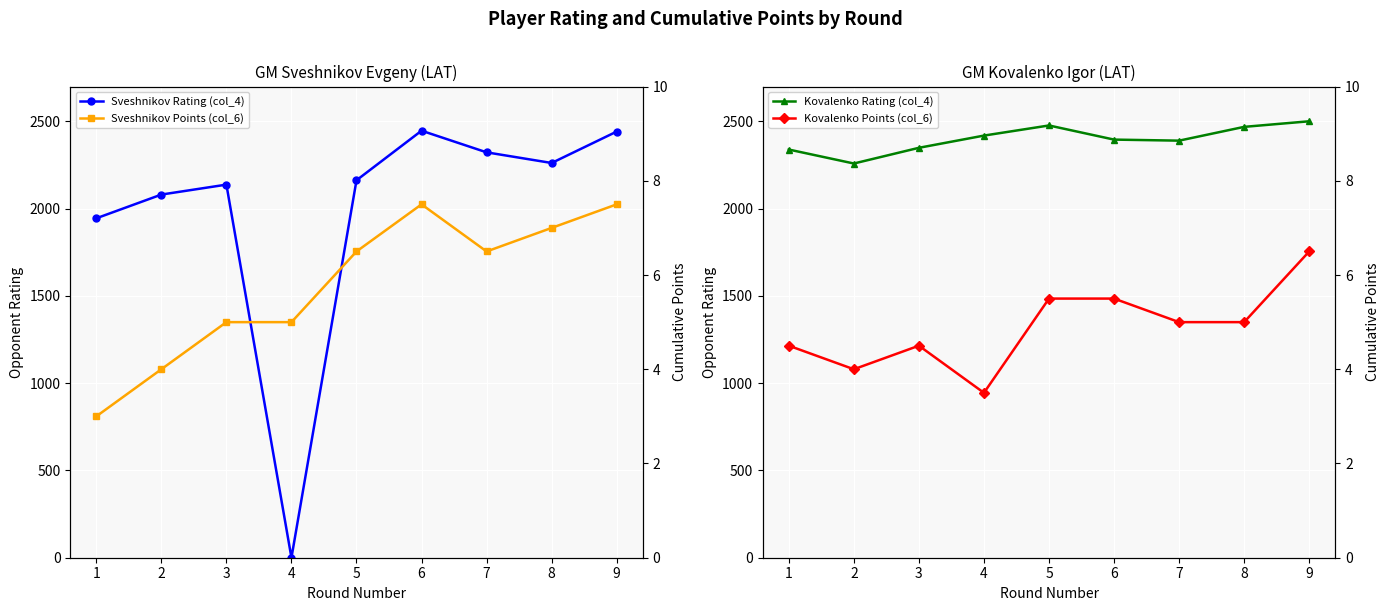

True or false: Kovalenko Rating (col_4) and Sveshnikov Points (col_6) intersect in this chart.

False